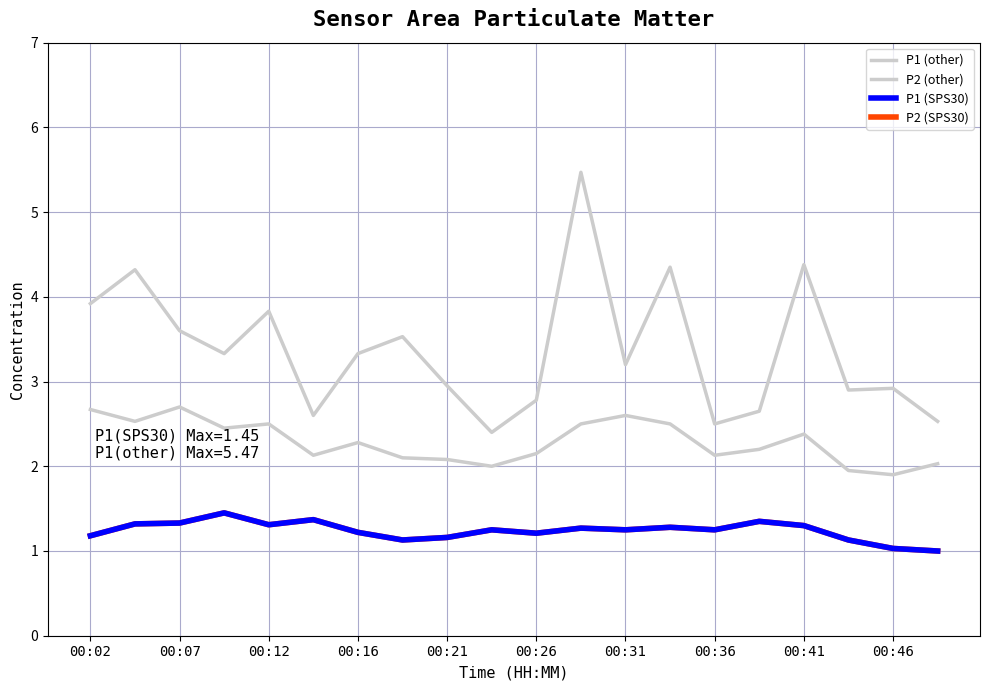

Where is the first local minimum for P2 (SPS30)?

00:12